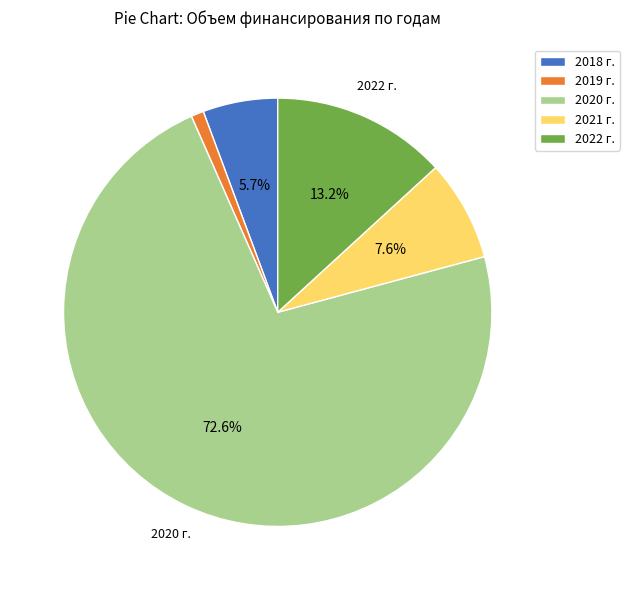

How many segments does this pie chart have?

5